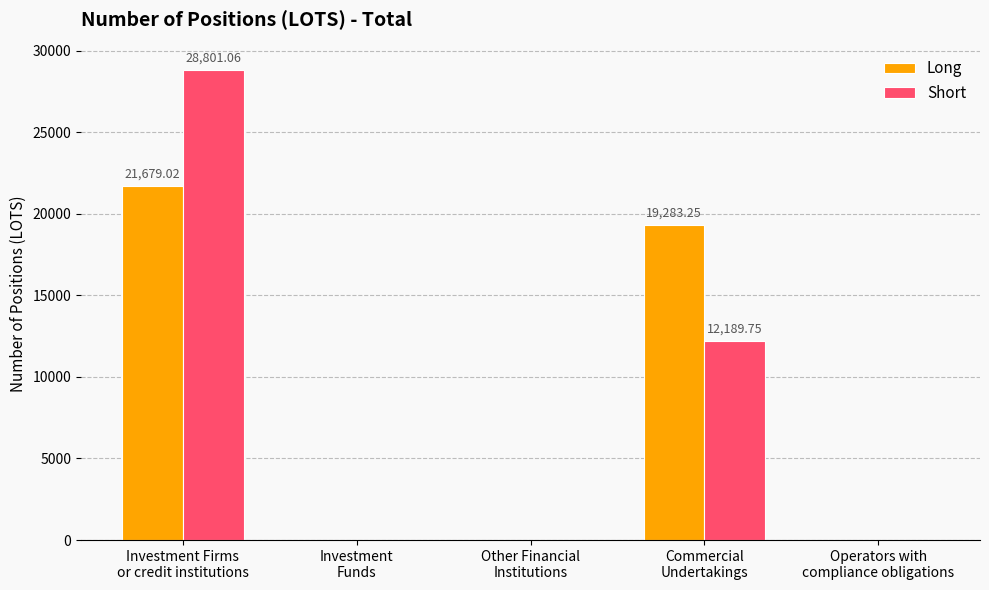

Where is Long nearest to the value 10839?

Commercial
Undertakings